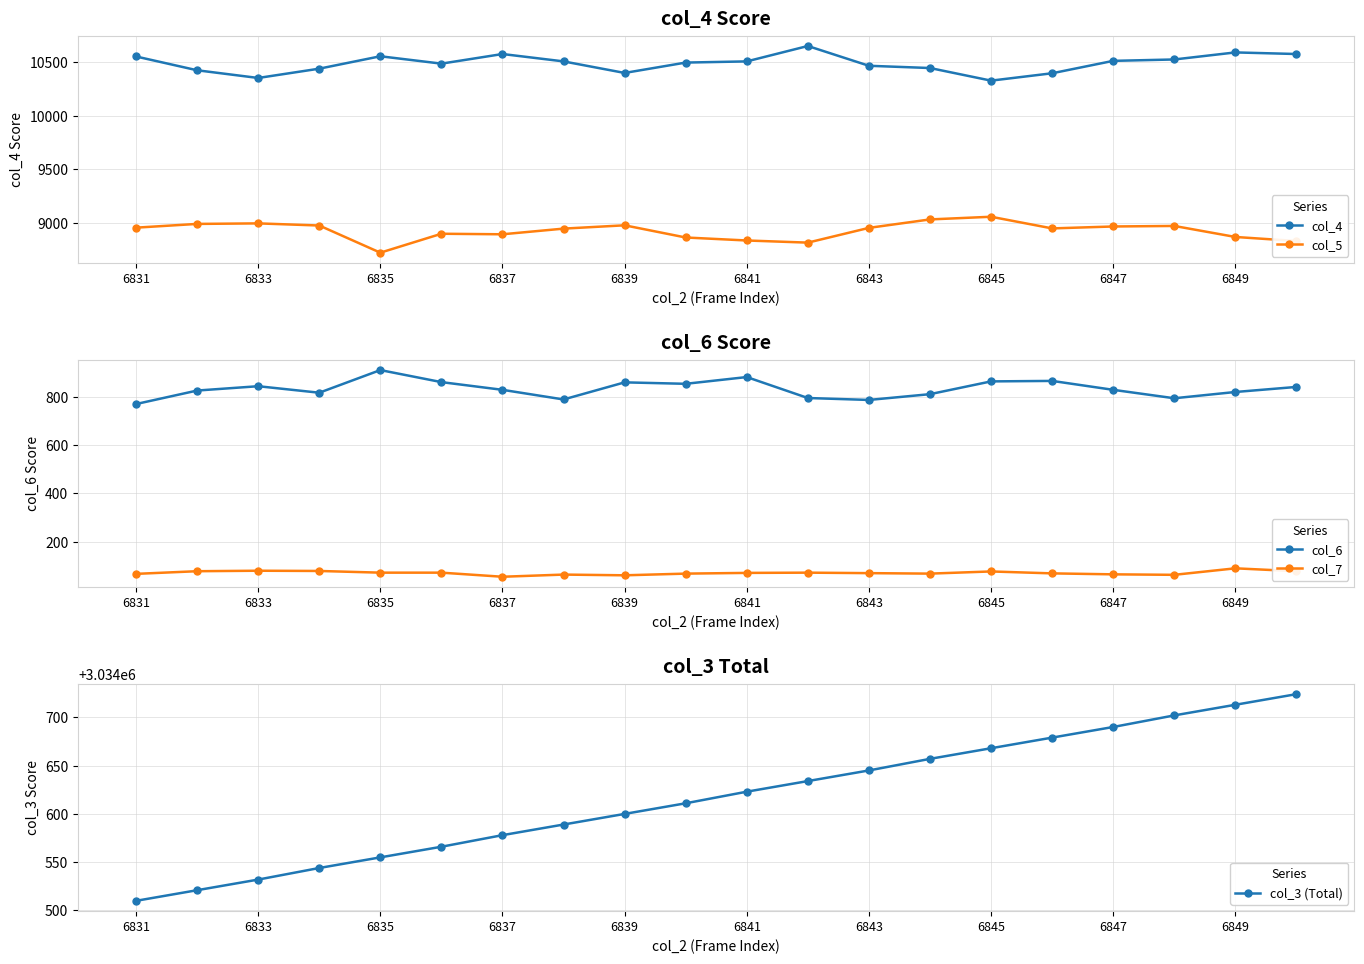

True or false: col_4 and col_5 intersect in this chart.

False